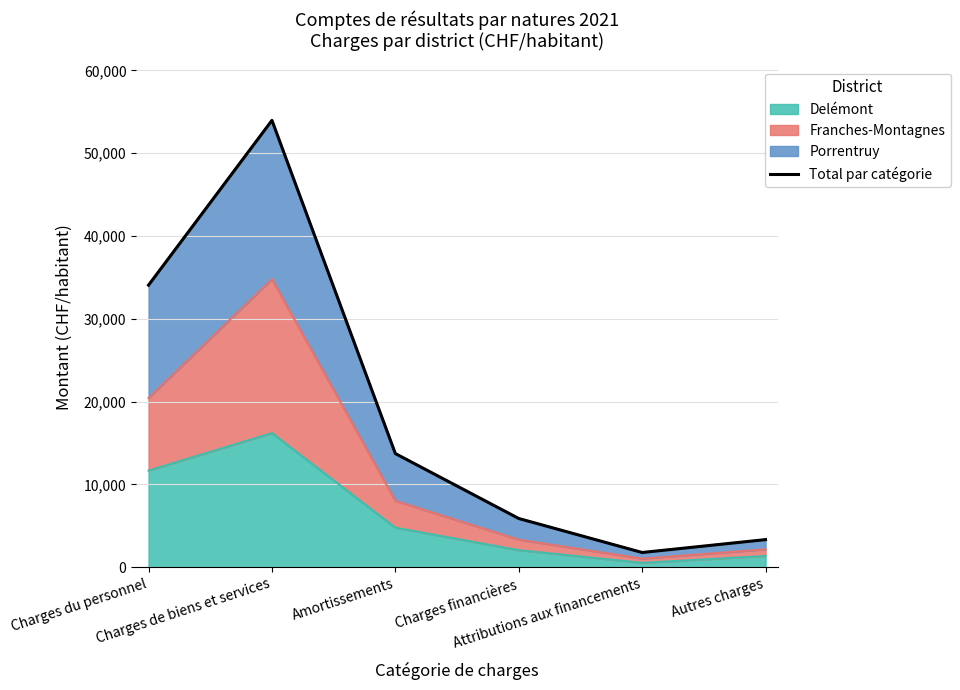

Does the chart display data point markers on the line(s)?

No